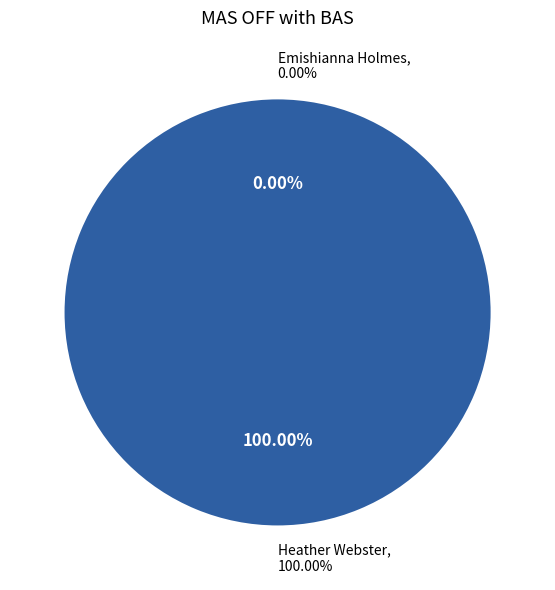

Count the number of slices in the pie.

2